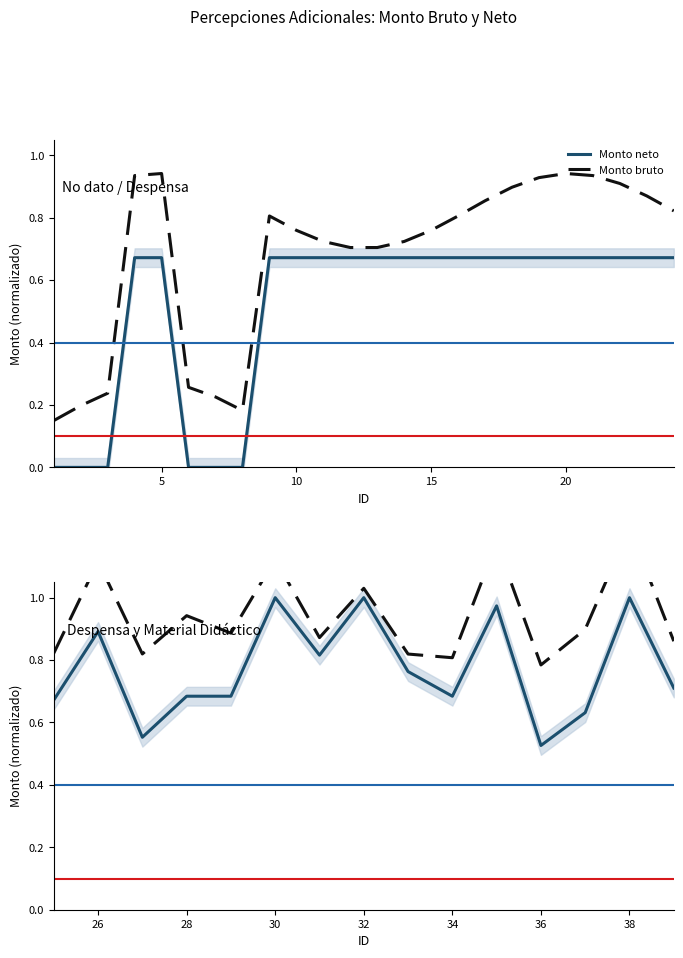

Rank the series by their maximum value, from lowest to highest.

Monto neto, Monto bruto